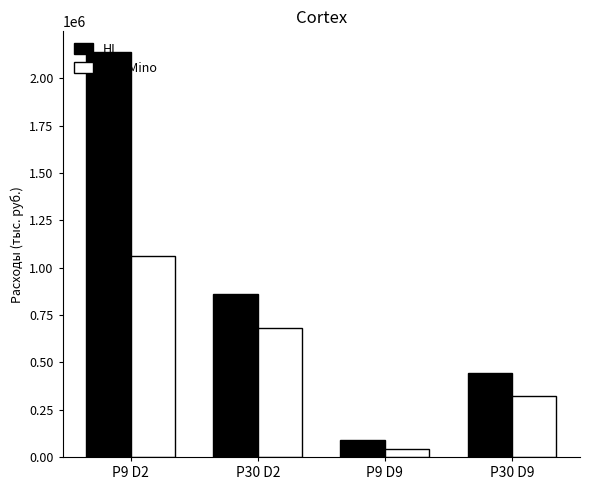

What is the difference between the HI values at P9 D9 and P30 D9?

354038.0